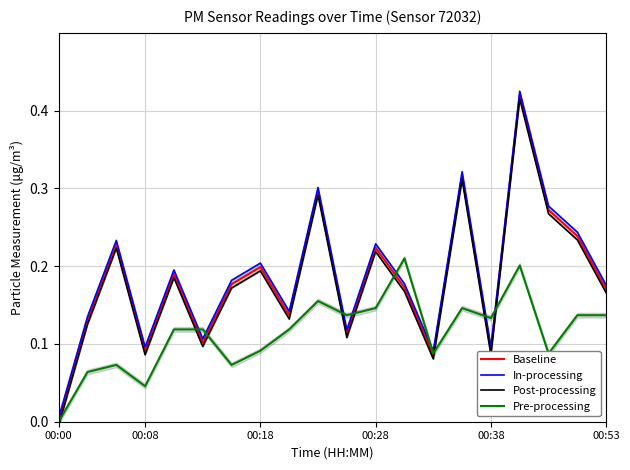

Which category has the lowest value across all series?

00:00